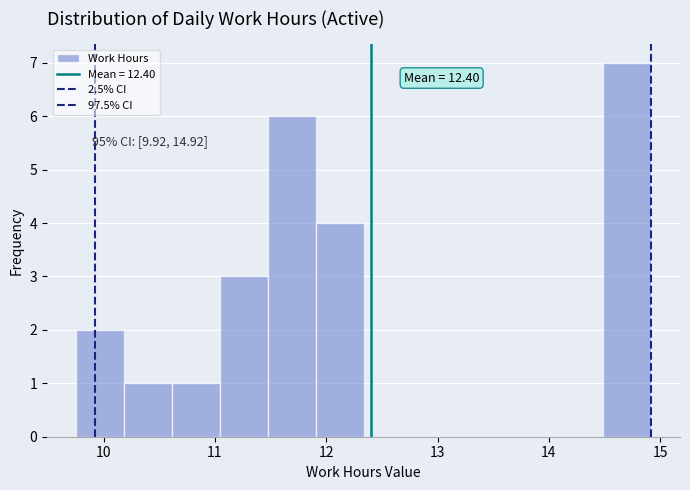

Which range on the x-axis has the tallest bar?

14.5 to 14.9